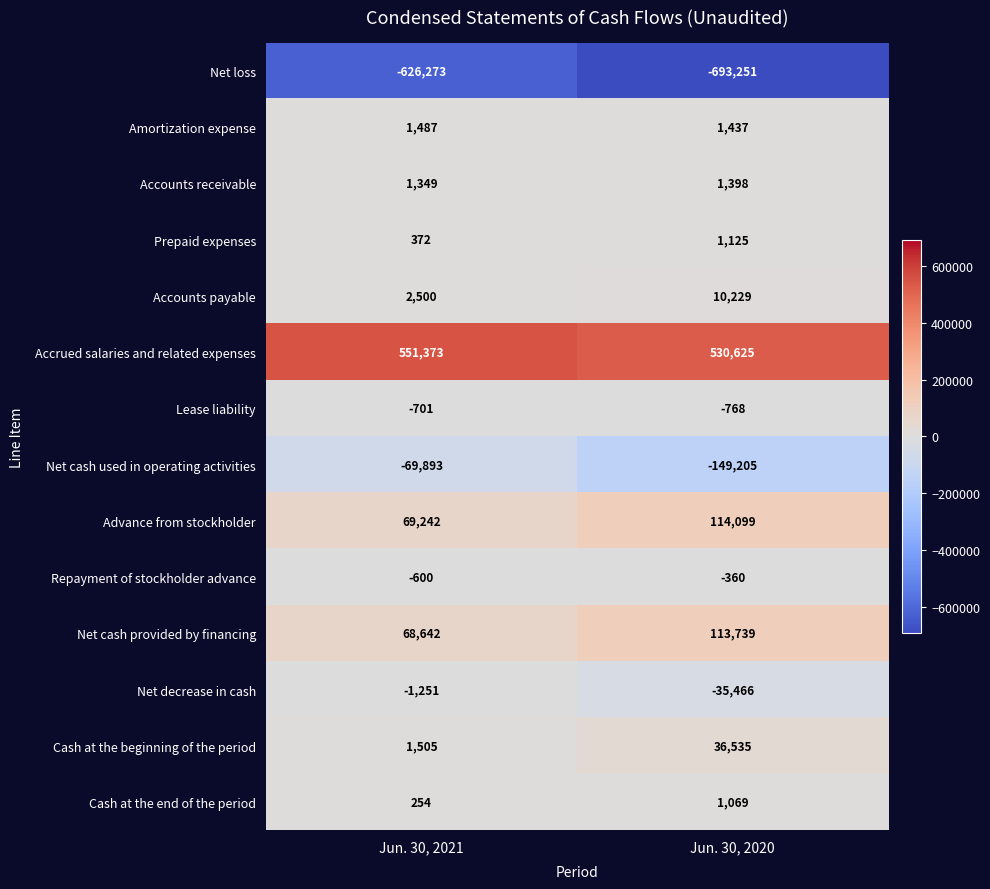

Which series has the largest total across all categories?

Accrued salaries and related expenses